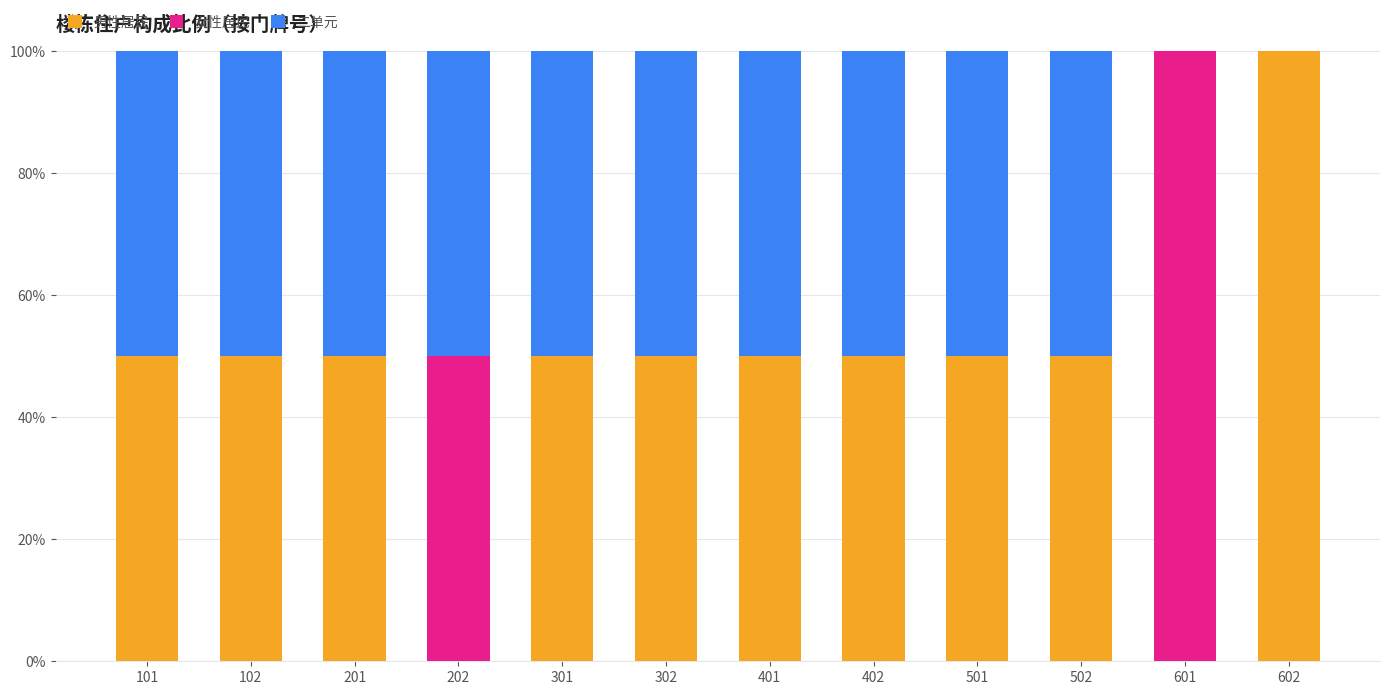

What is the highest value of the 男性居民 series?

100